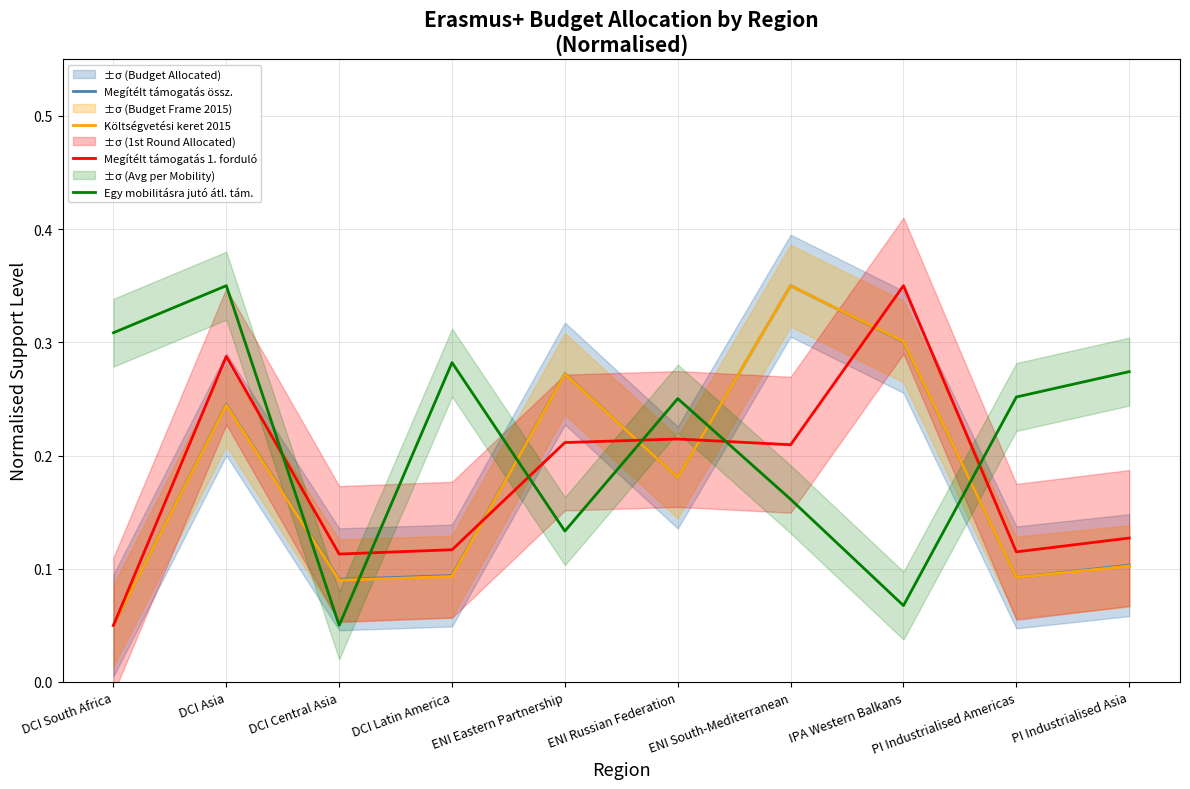

The value of Megítélt támogatás 1. forduló at PI Industrialised Asia is 0.2. True or false?

False